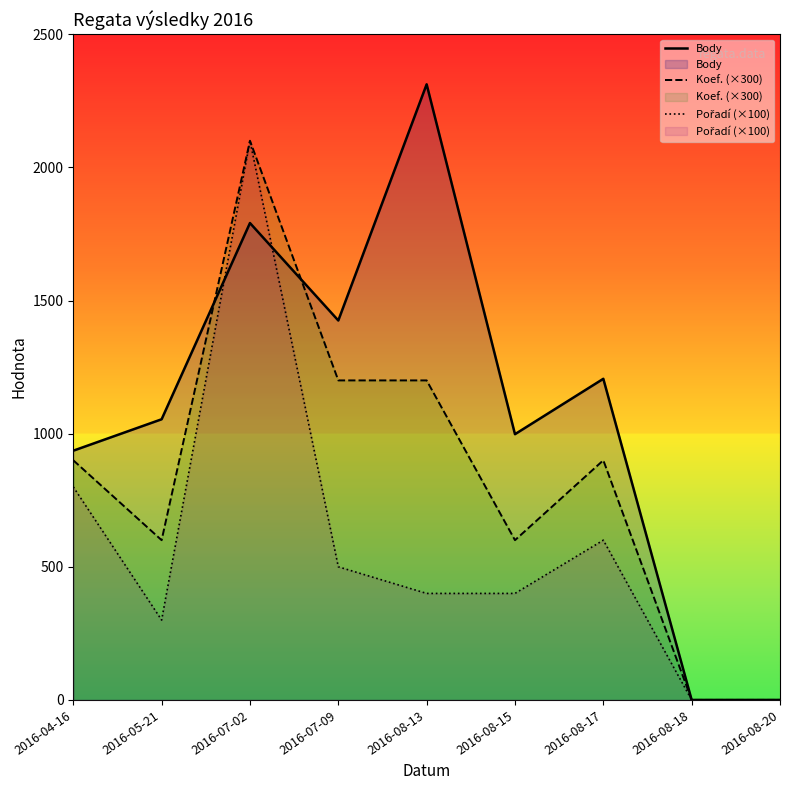

True or false: Koef. (×300) and Pořadí (×100) intersect in this chart.

False